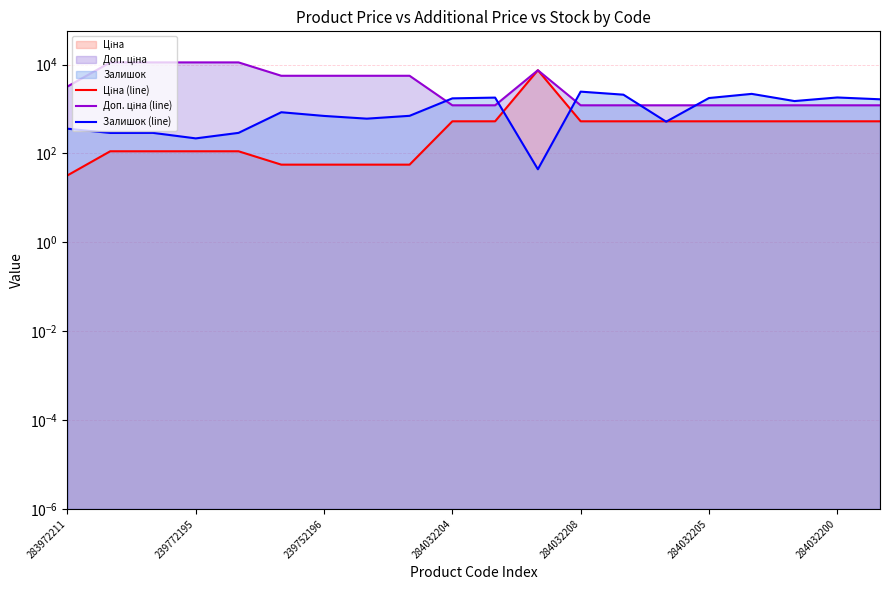

Which category has the highest value across all series?

239772195